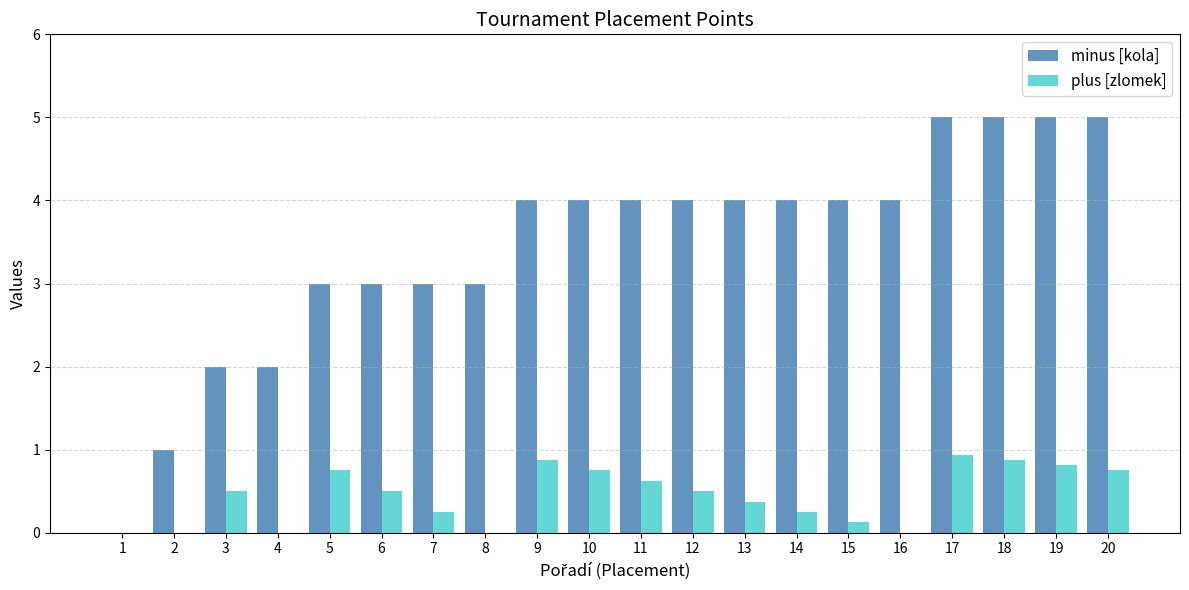

What are all the series names shown in the legend?

minus [kola], plus [zlomek]